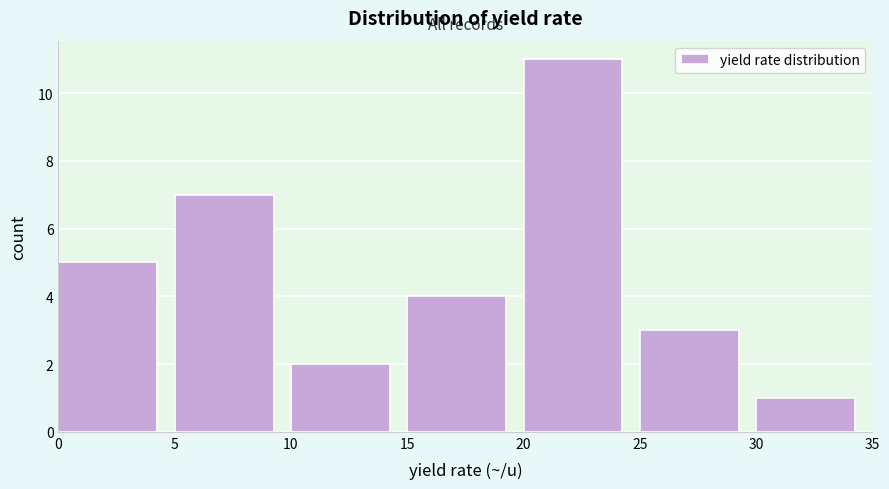

Reading left to right, transcribe this chart: for each bar, give the range it covers on the x-axis and its height. The values are not printed on the chart, so give them approximately, as read against the axis.

0 to 5: 5
5 to 10: 7
10 to 15: 2
15 to 20: 4
20 to 25: 11
25 to 30: 3
30 to 35: 1